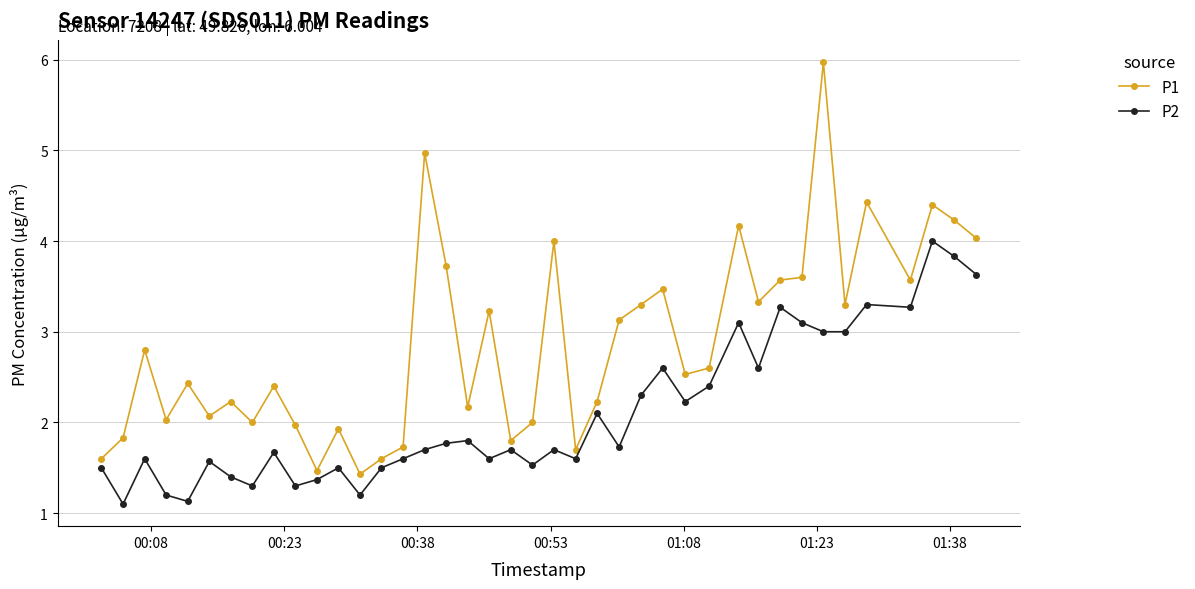

What is the difference between the second highest and second lowest values in the P2 series?

2.7